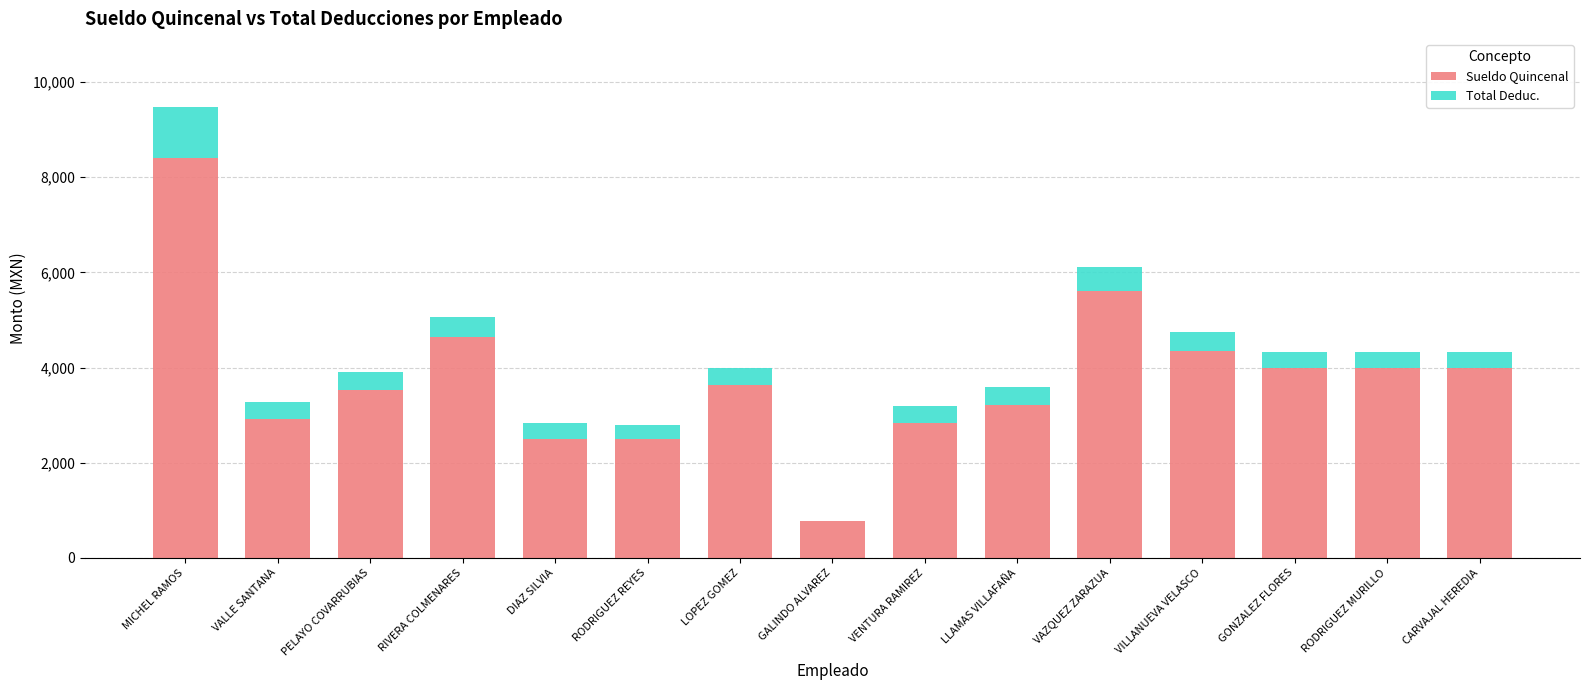

Count the number of data series in this chart.

2